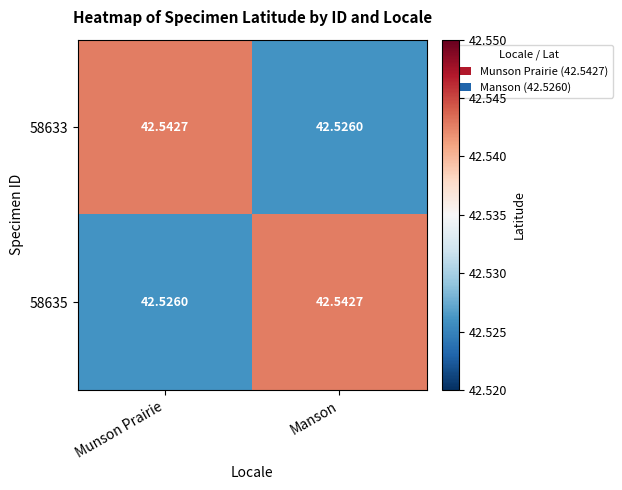

Where is 58633 nearest to the value 42?

Manson